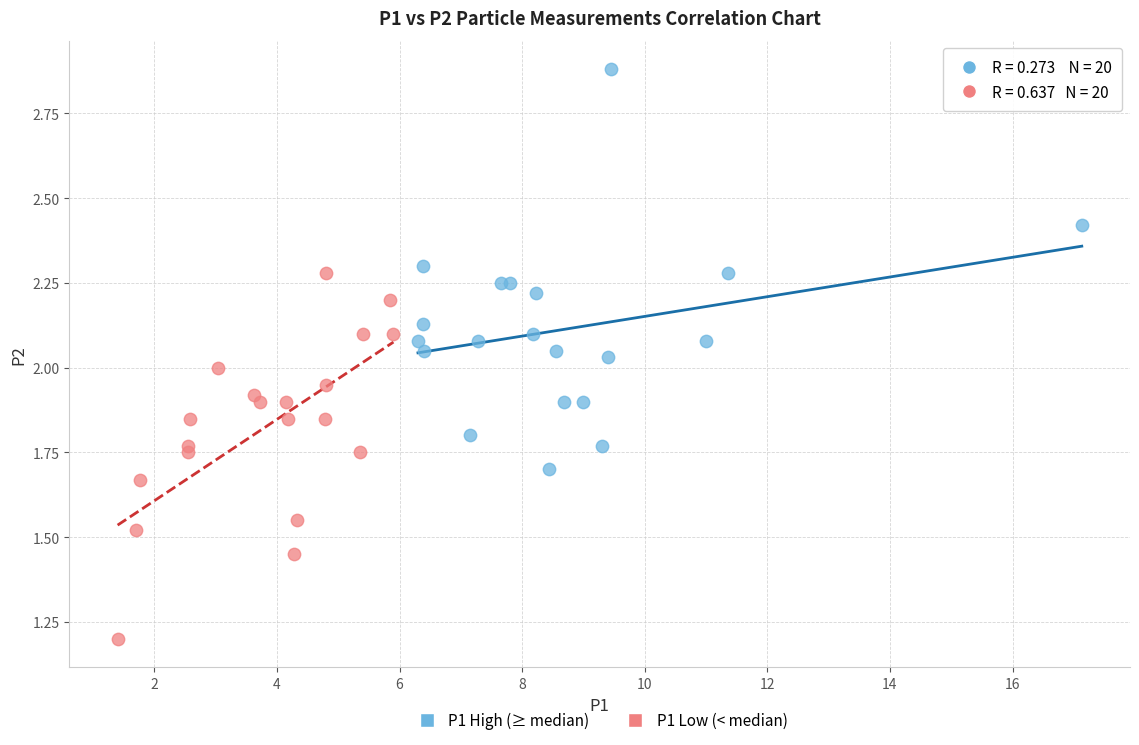

Which series contains the lowest Y value?

P1 Low (< median)